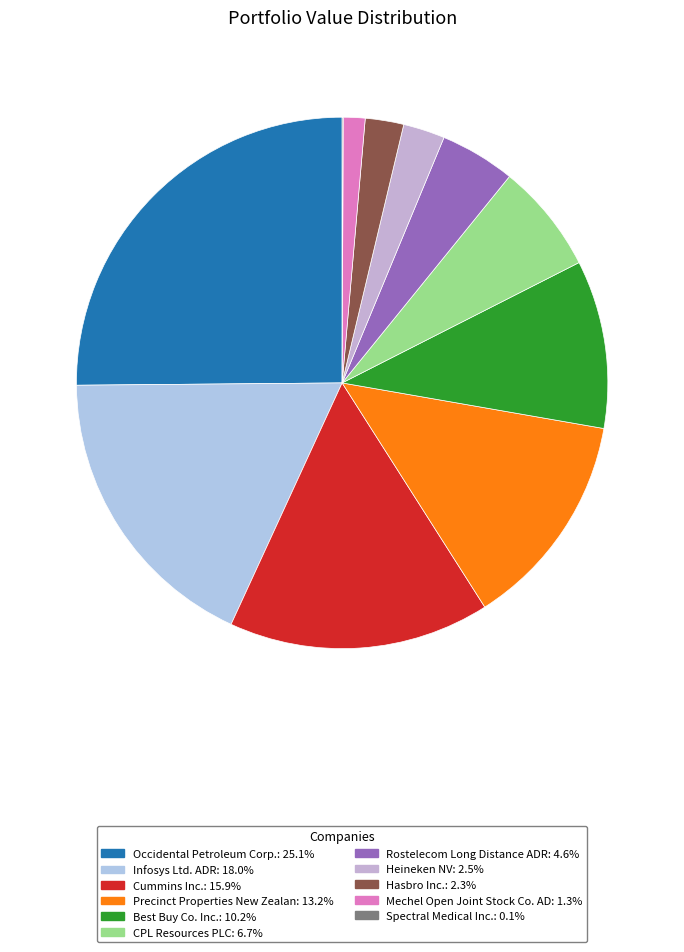

To the nearest percent, what is the difference between the Mechel Open Joint Stock Co. AD and Rostelecom Long Distance ADR slice percentages?

3%